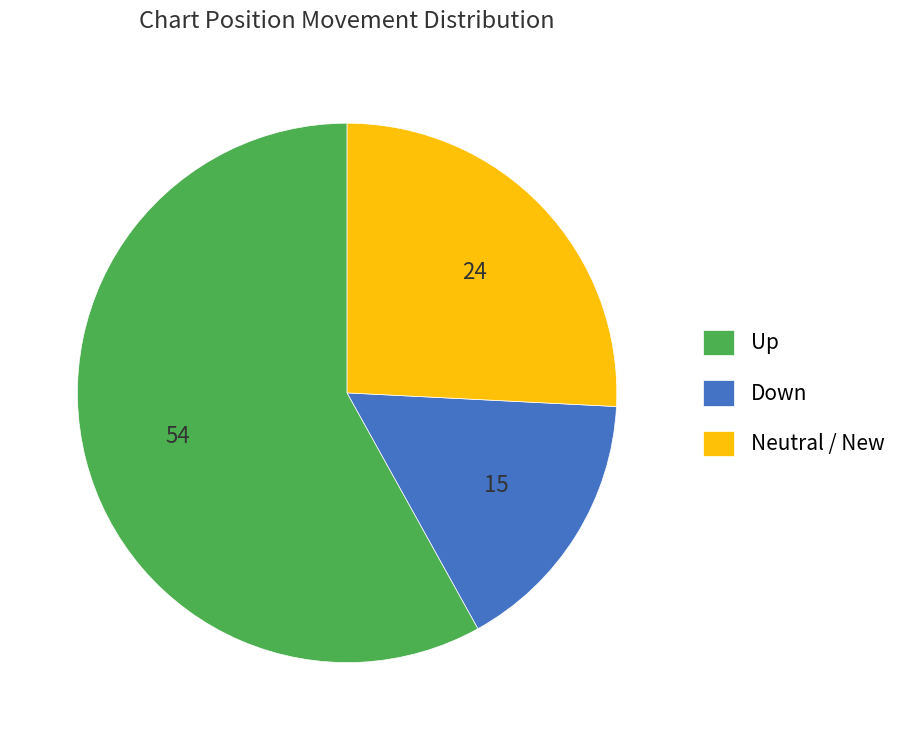

True or false: Down accounts for 16% of the total.

True